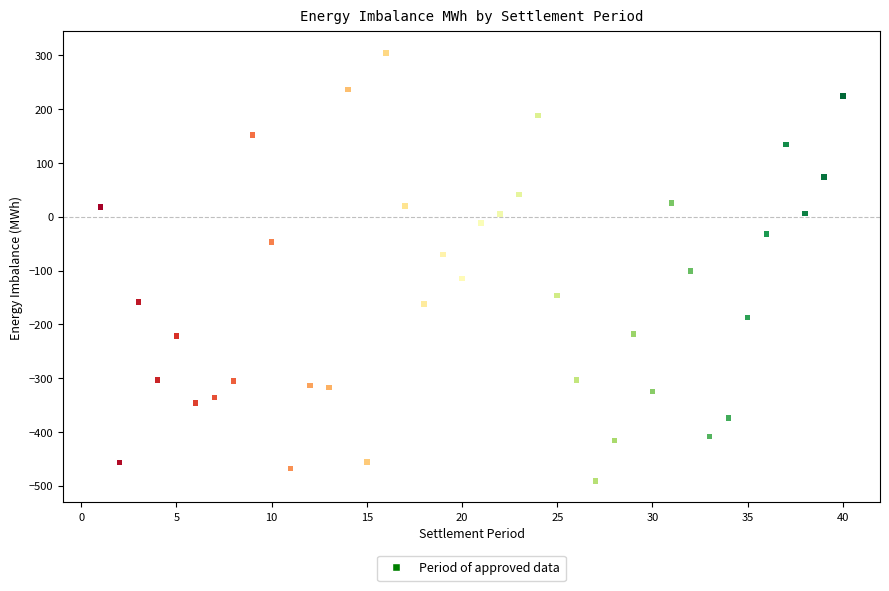

What is the range of Y values (max minus min)?

795.7